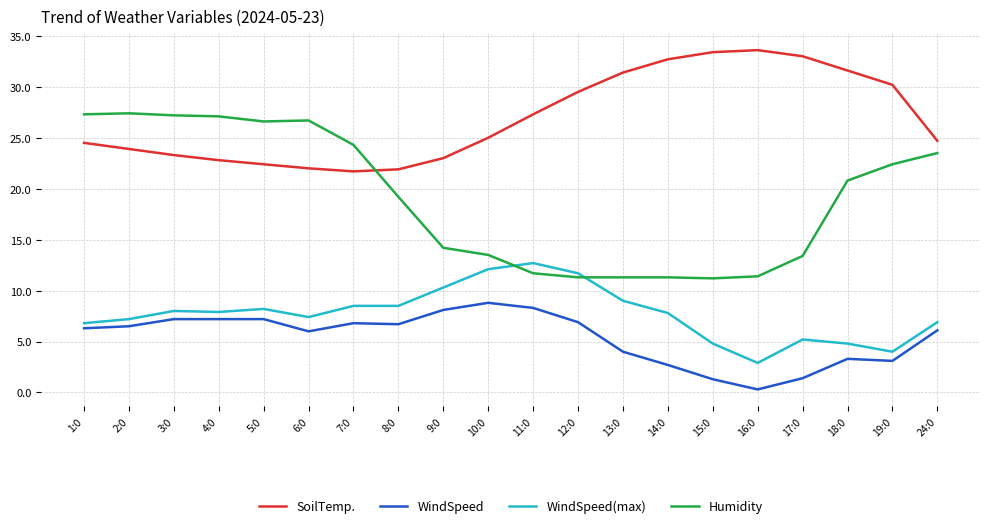

What is the difference between the second highest and minimum values in the WindSpeed(max) series?

9.2